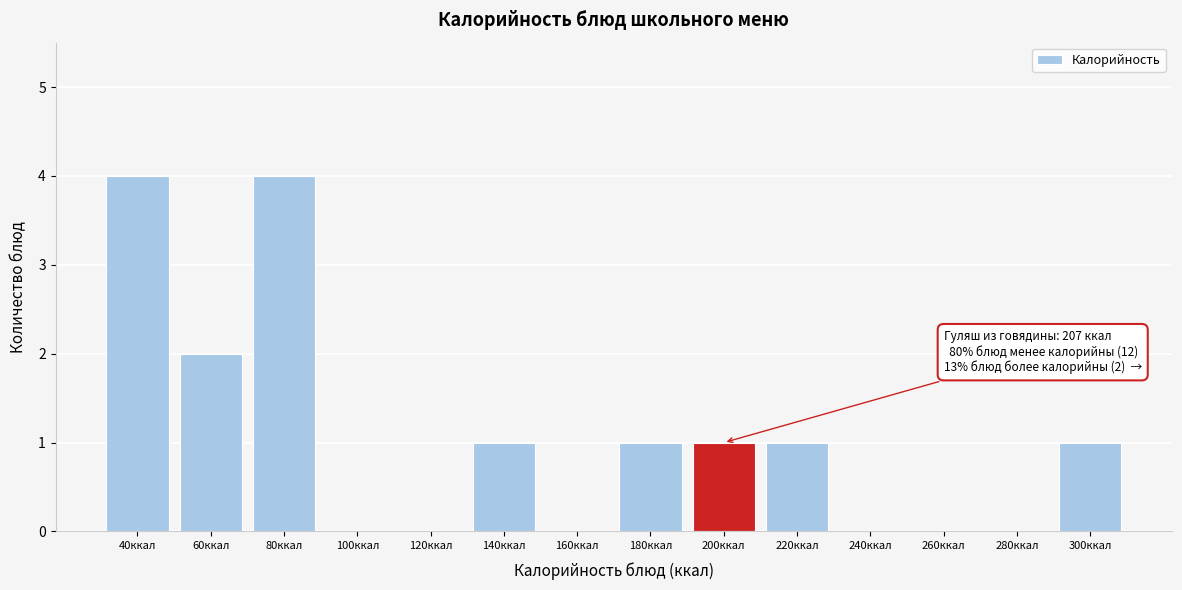

Reading left to right, what are all the values shown in this chart?

40ккал=4	60ккал=2	80ккал=4	100ккал=0	120ккал=0	140ккал=1	160ккал=0	180ккал=1	200ккал=1	220ккал=1	240ккал=0	260ккал=0	280ккал=0	300ккал=1